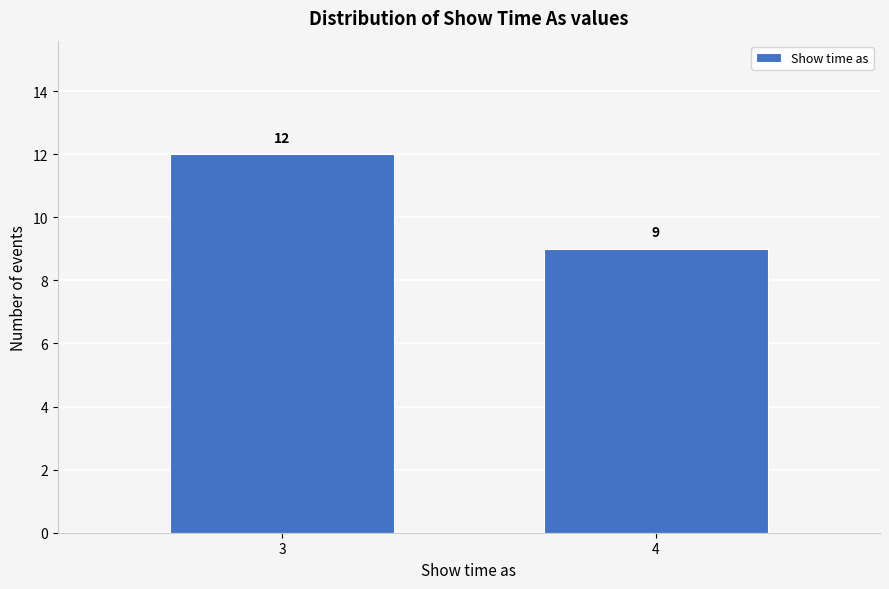

Reading left to right, extract all data points from this chart.

3=12	4=9